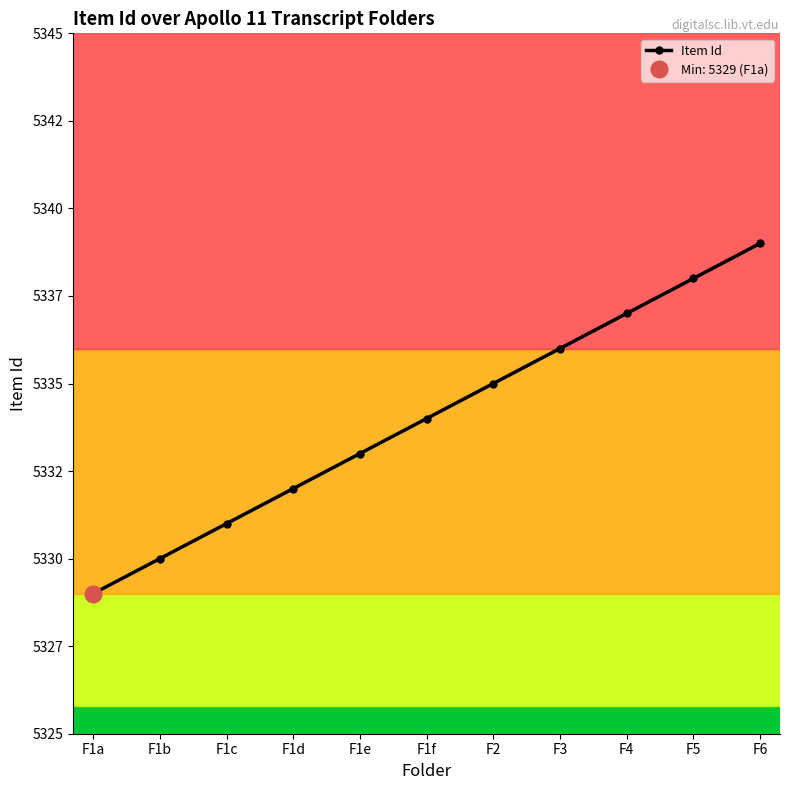

Reading left to right, list all the values displayed in this chart.

5329	5330	5331	5332	5333	5334	5335	5336	5337	5338	5339